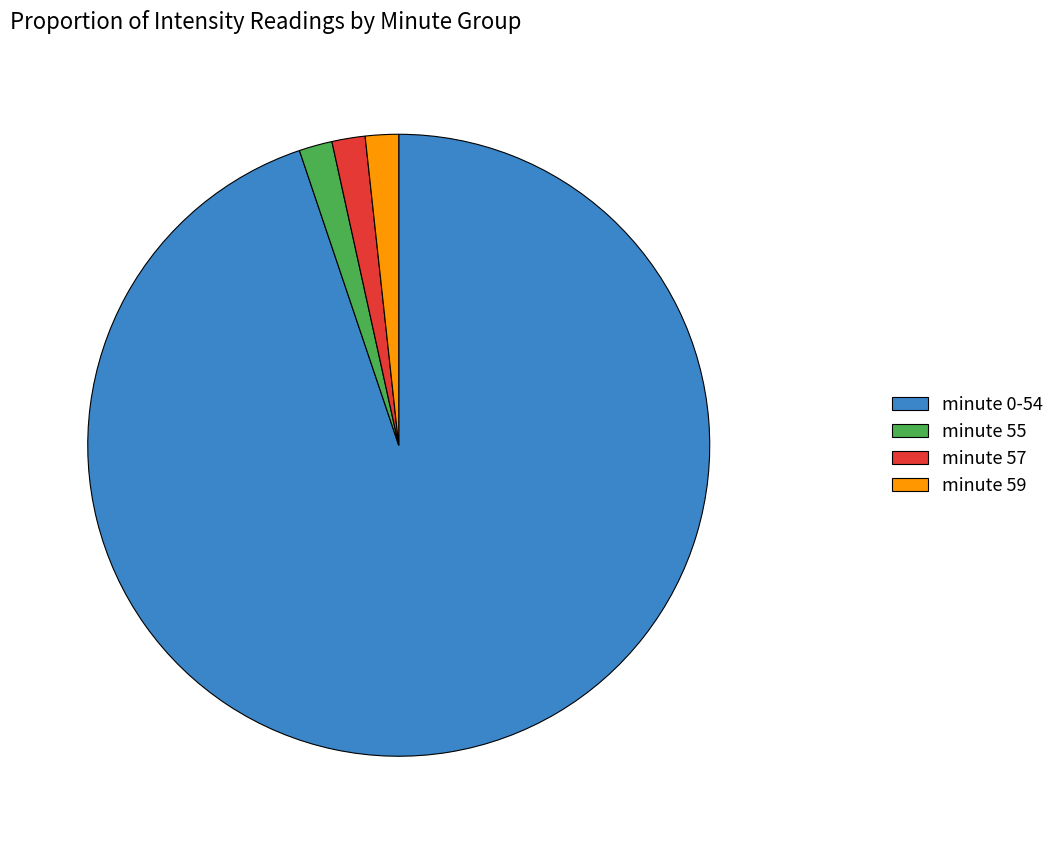

True or false: minute 55 accounts for 2% of the total.

True